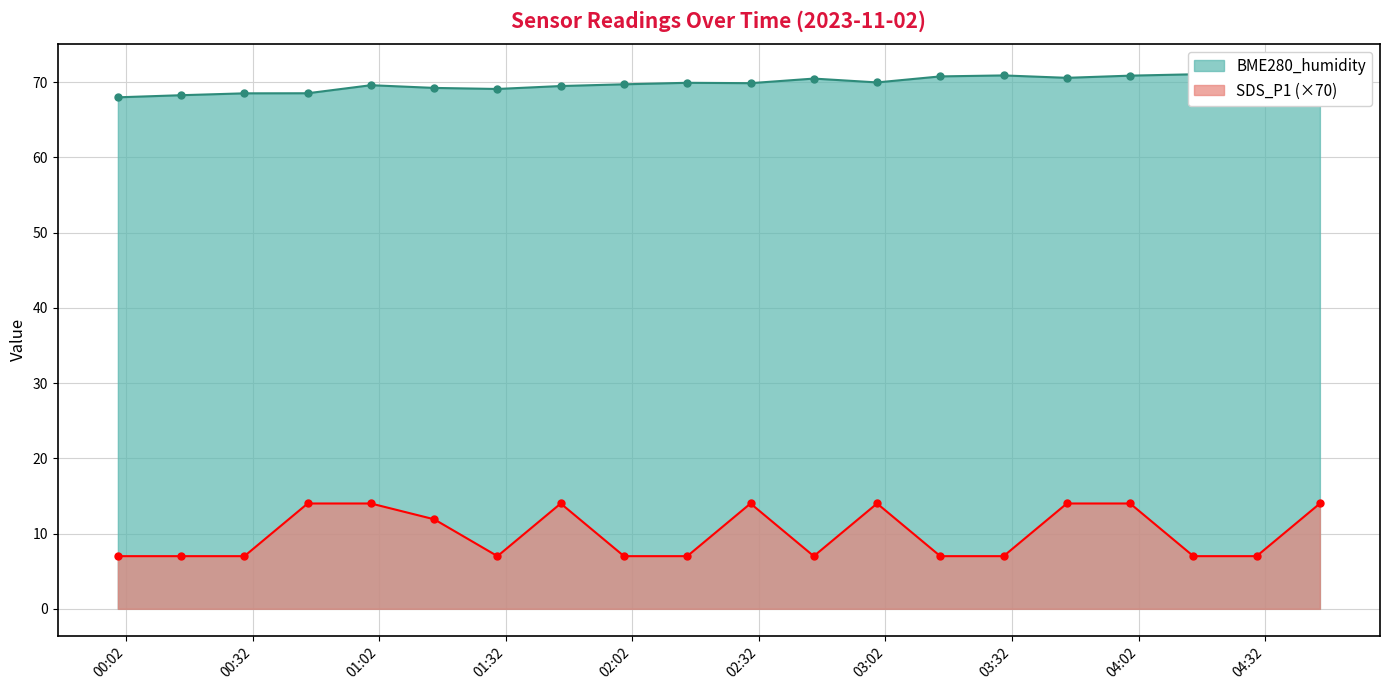

What is the minimum value for SDS_P1?

7.0